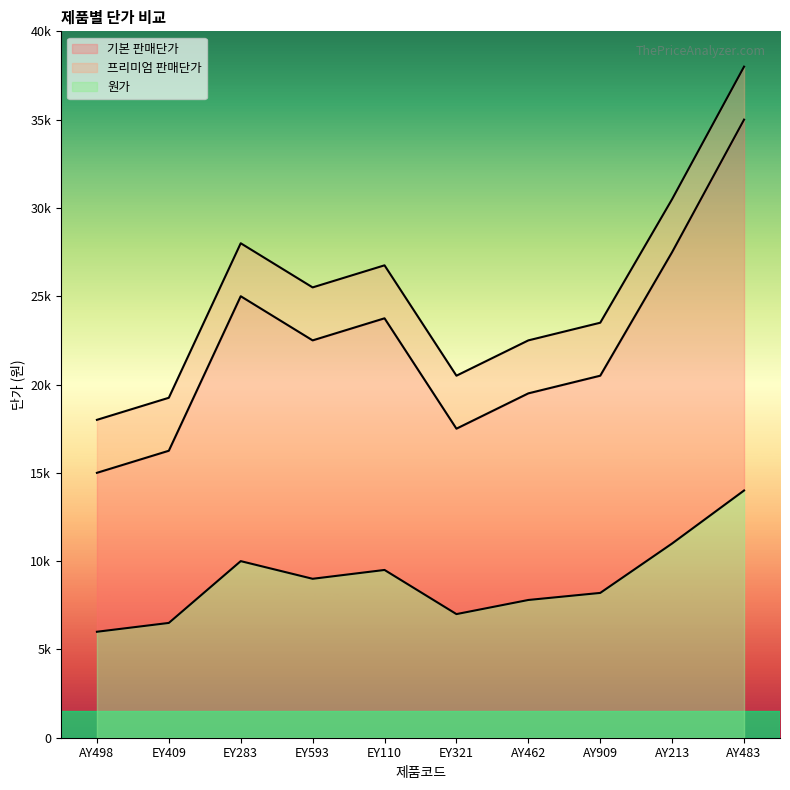

Is it true that 프리미엄 판매단가 equals 38000 at AY483?

True